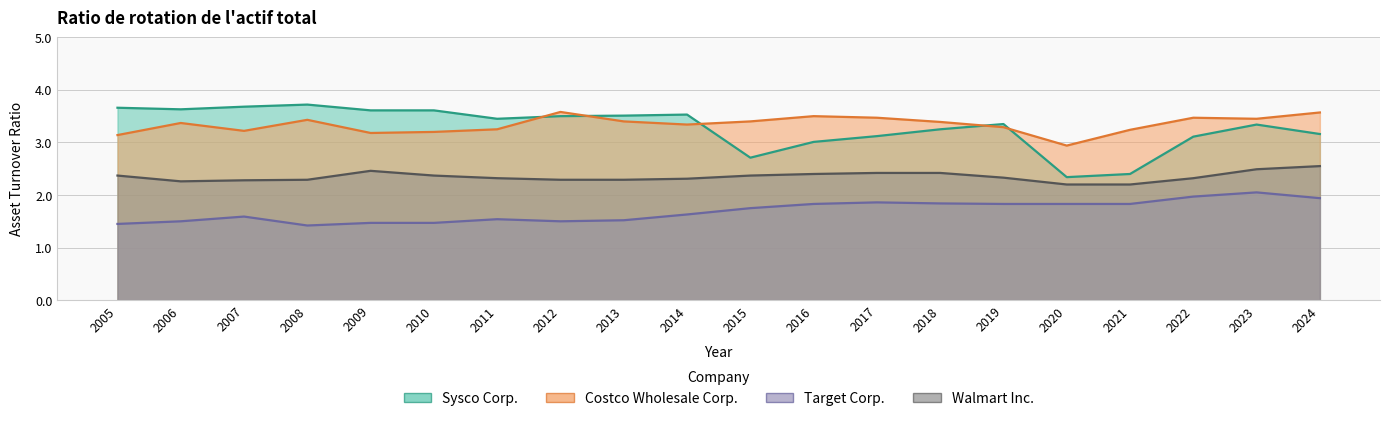

The value of Target Corp. at 2016 is 0.9. True or false?

False